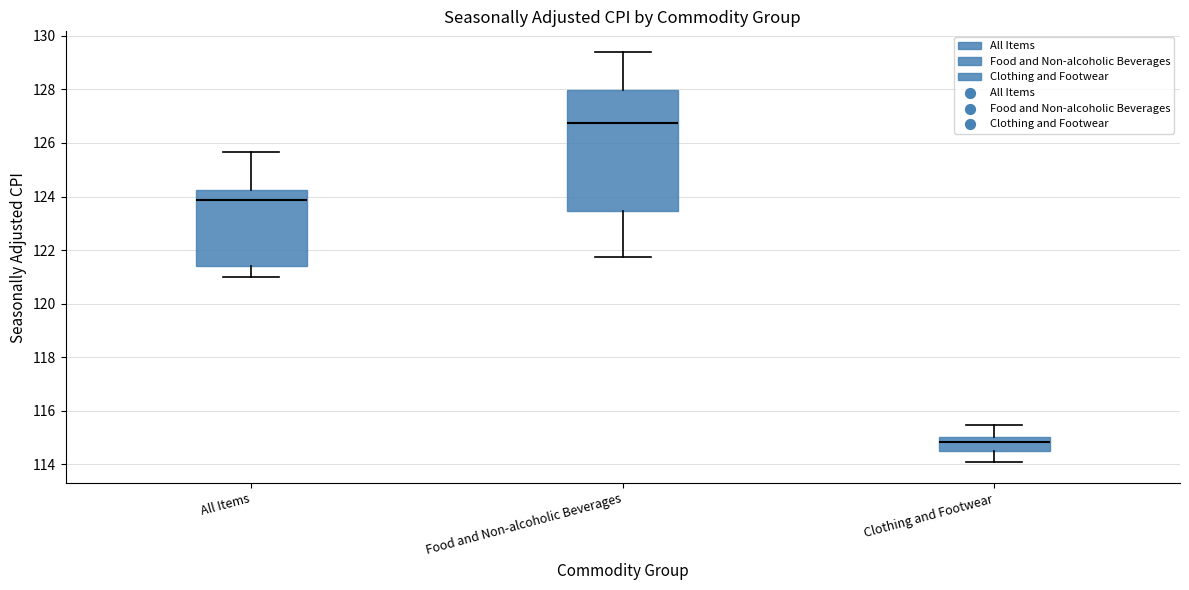

Which box is the tallest, from its lower edge to its upper edge?

Food and Non-alcoholic Beverages